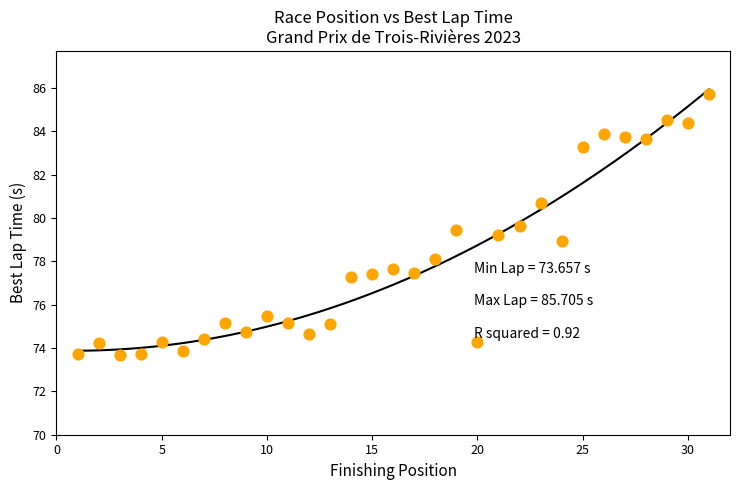

What is the range of X values (max minus min)?

30.0